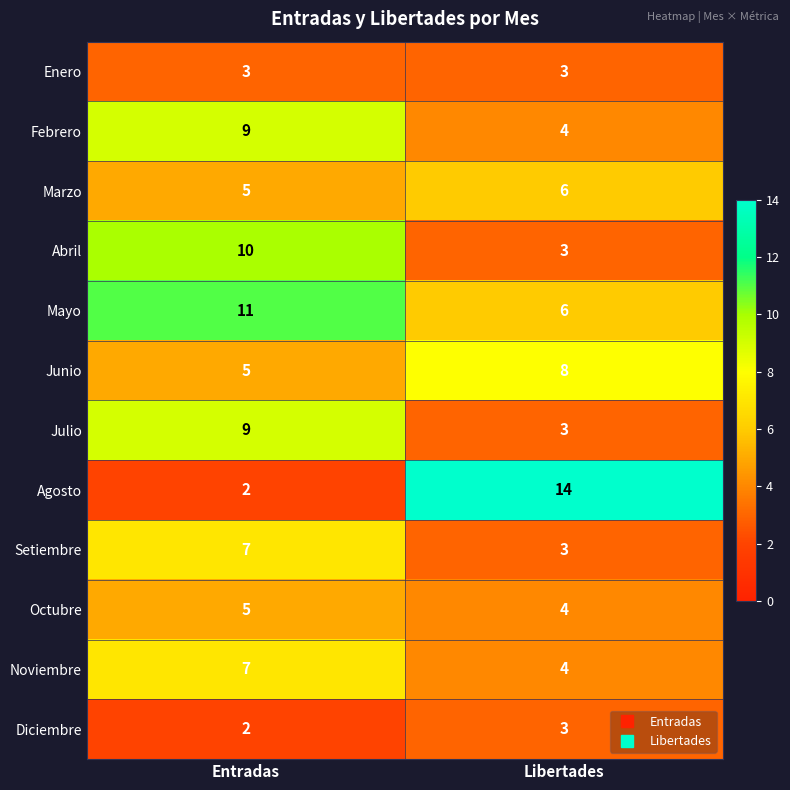

Which label corresponds to the smallest value in the chart?

Entradas